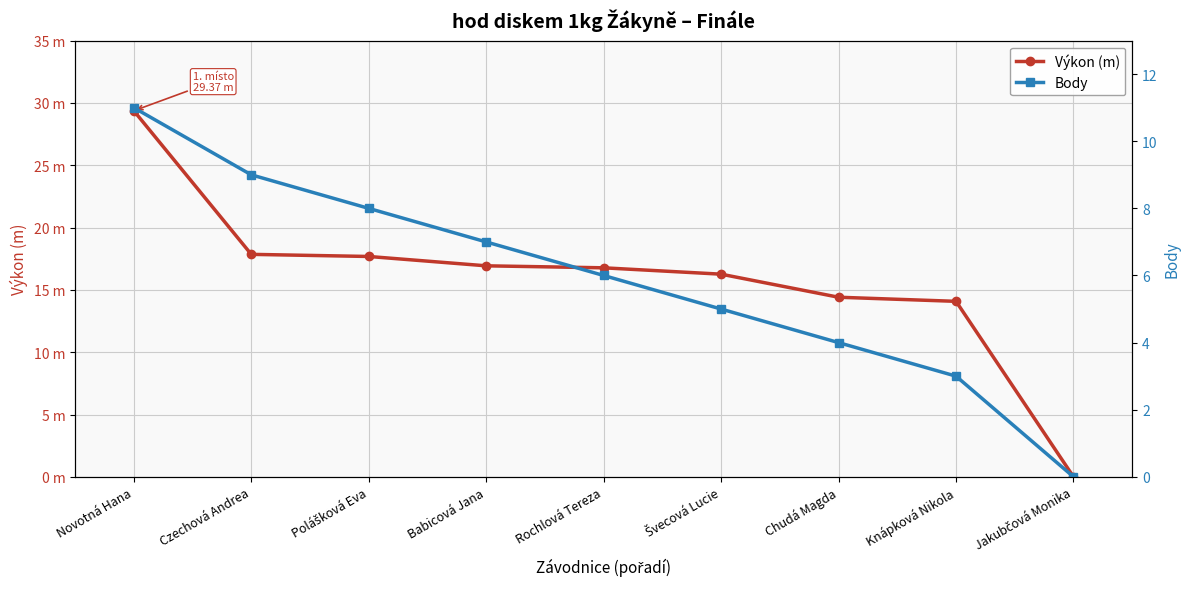

True or false: Body and Výkon (m) cross at least once.

False